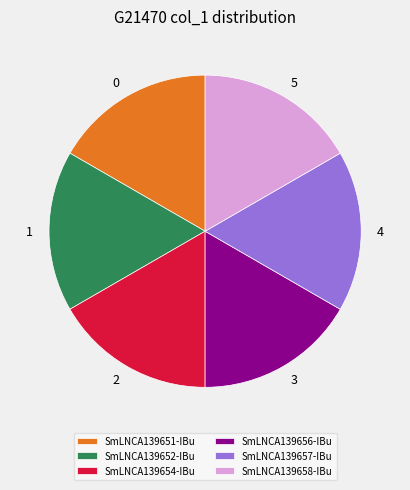

Do SmLNCA139652-IBu and SmLNCA139658-IBu together represent more than half of the pie?

No